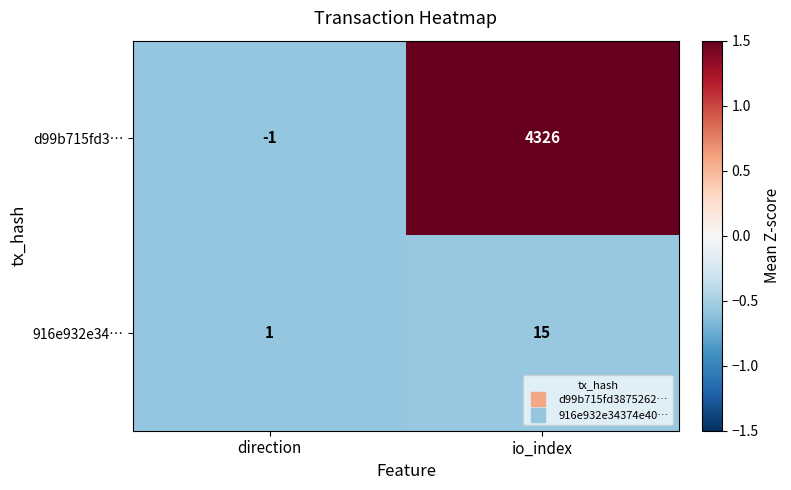

List the series in order of their peak value, lowest first.

916e932e34…, d99b715fd3…